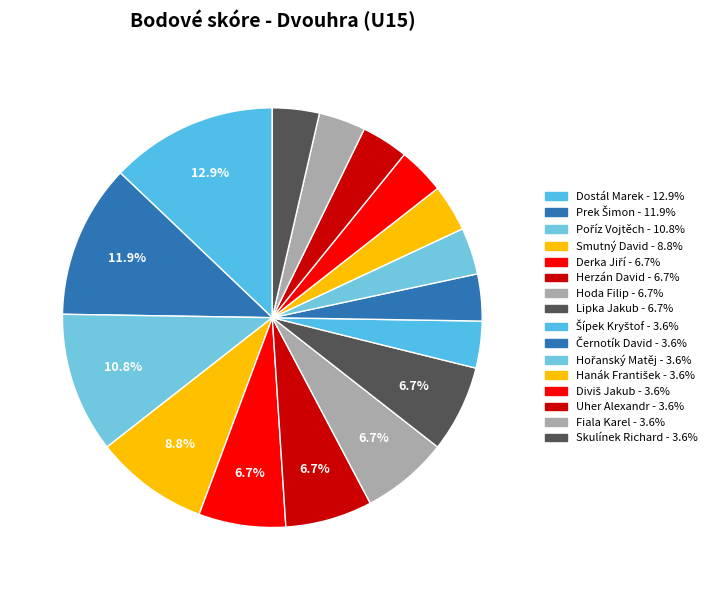

Rank the categories by value from highest to lowest.

Dostál Marek, Prek Šimon, Poříz Vojtěch, Smutný David, Derka Jiří, Herzán David, Hoda Filip, Lipka Jakub, Šípek Kryštof, Černotík David, Hořanský Matěj, Hanák František, Diviš Jakub, Uher Alexandr, Fiala Karel, Skulínek Richard